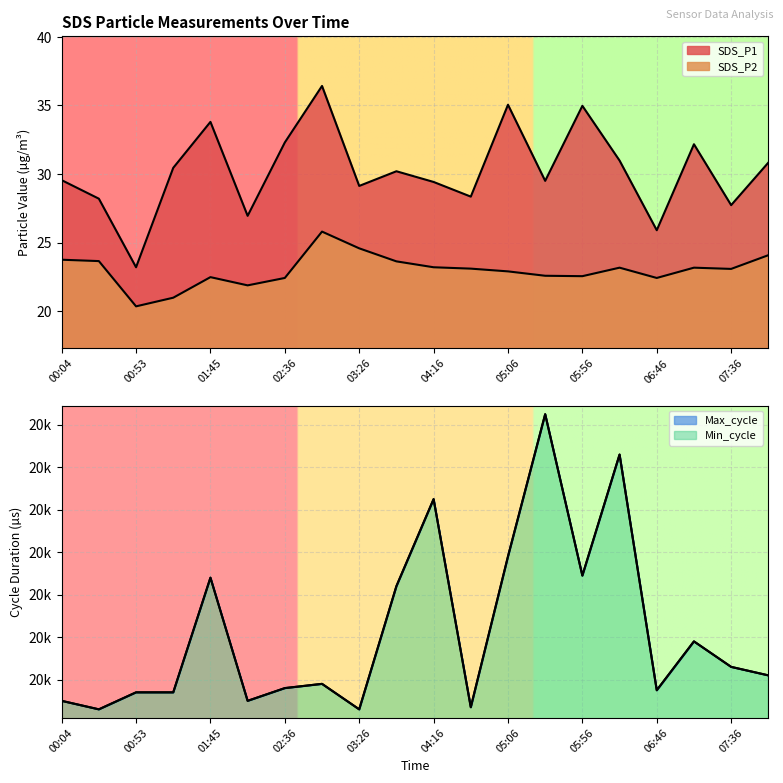

How many interior local valleys does the SDS_P1 series have?

7